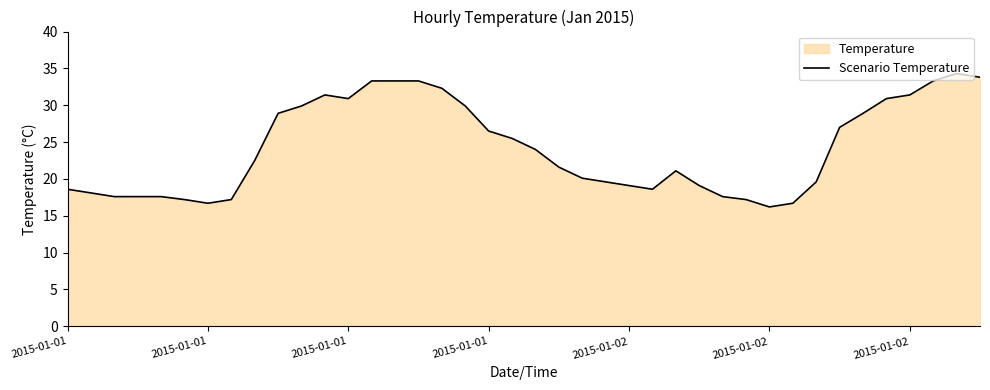

How many points are higher than both their immediate neighbors (excluding endpoints)?

3